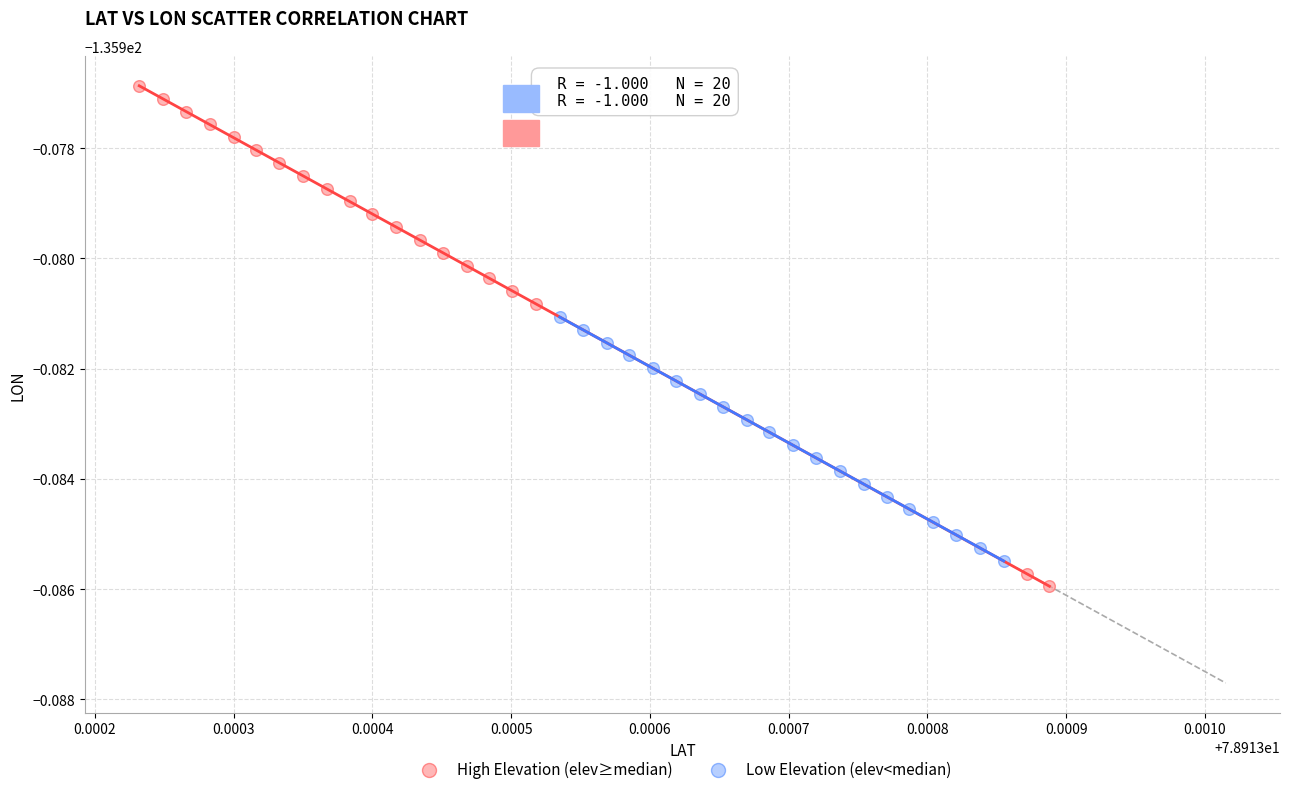

Which series reaches the maximum Y coordinate?

High Elevation (elev≥median)